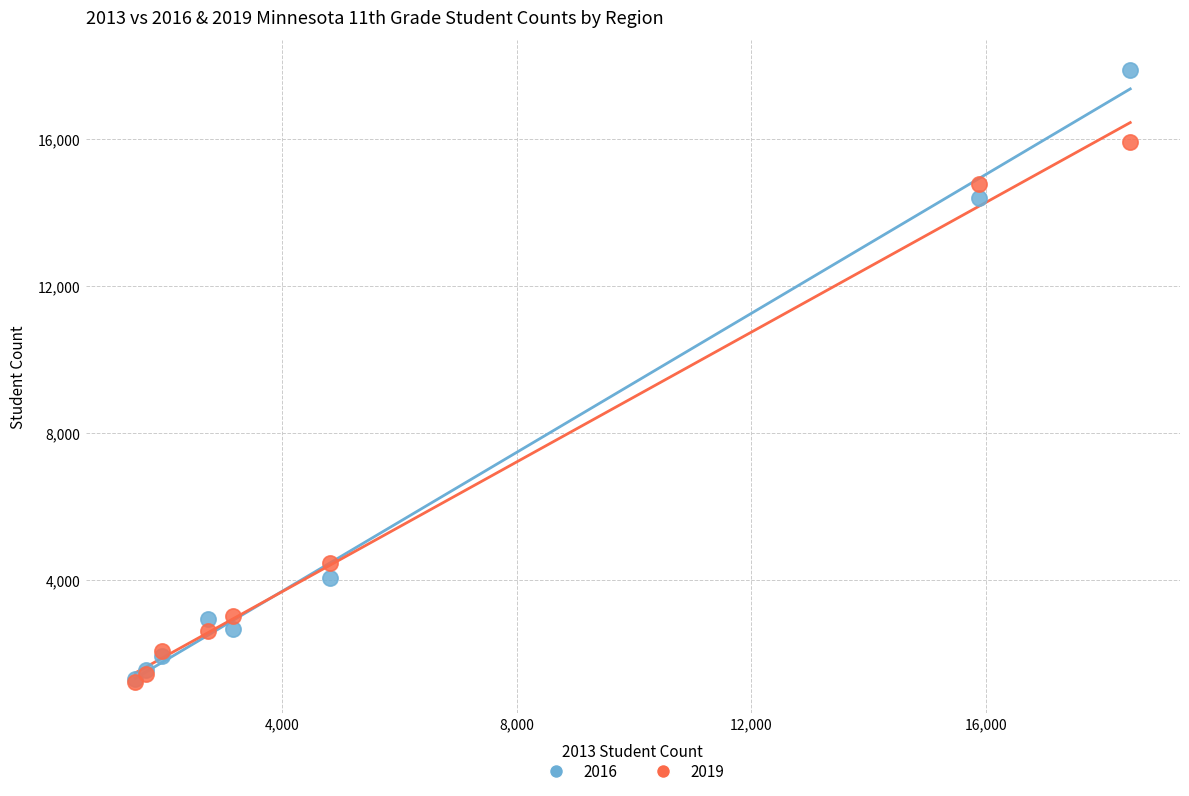

Which series has the largest Y range (max minus min)?

2016